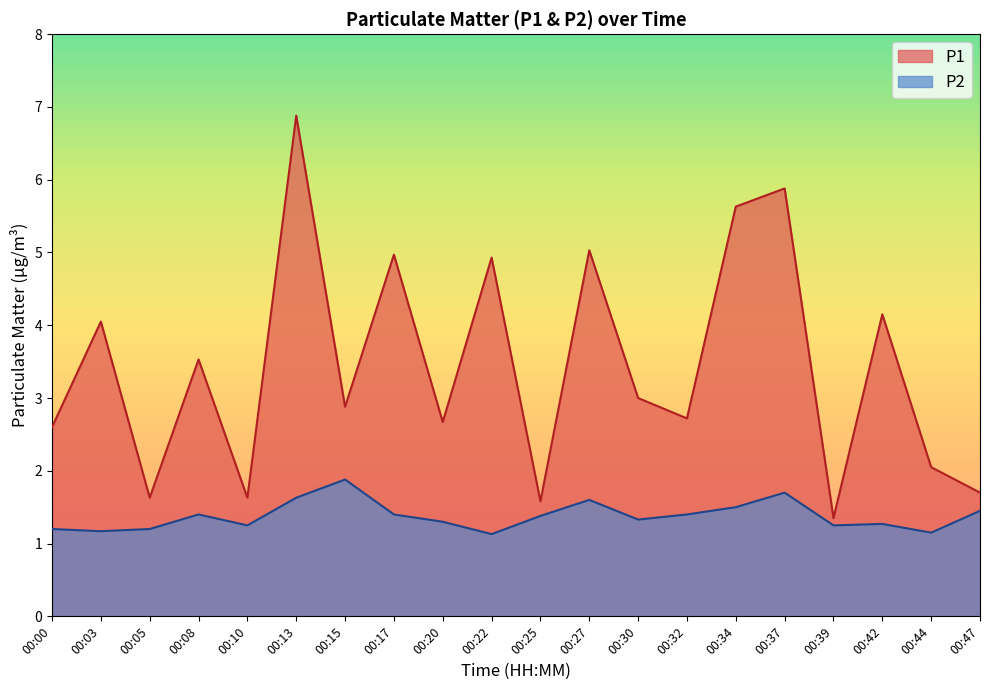

How many P2 values are between 1 and 2?

20